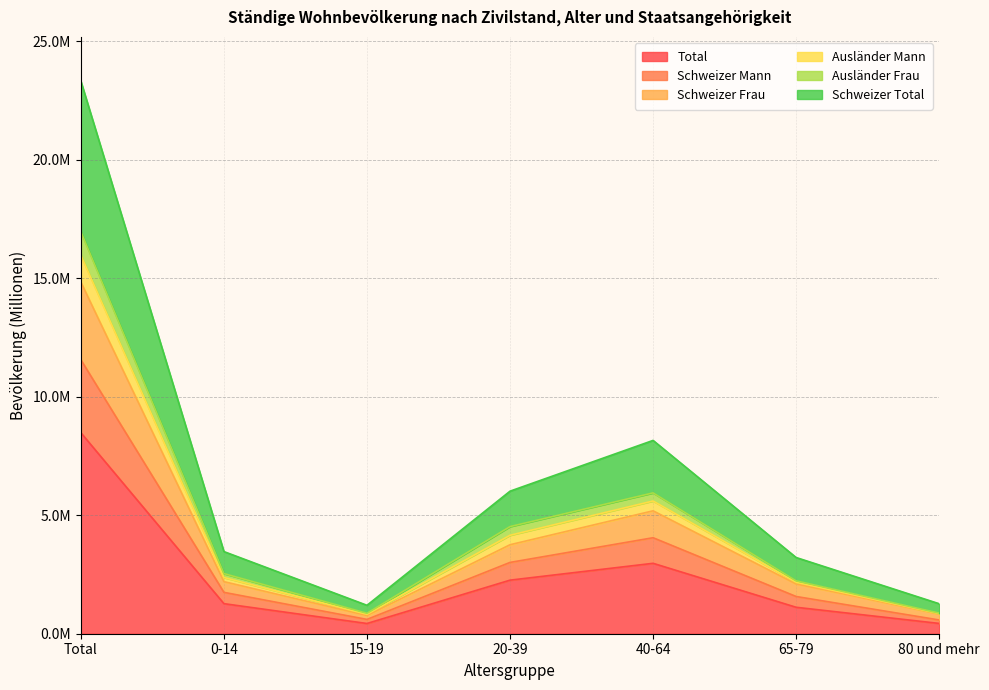

True or false: Schweizer Total and Schweizer Mann cross at least once.

False